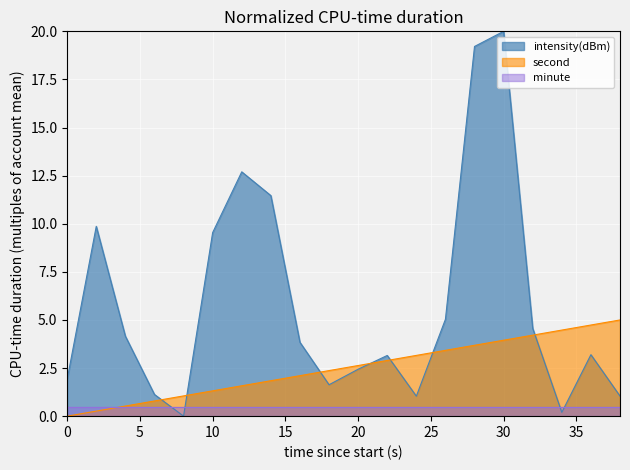

What is the sum of the intensity(dBm) values at 34 and 2?

10.1